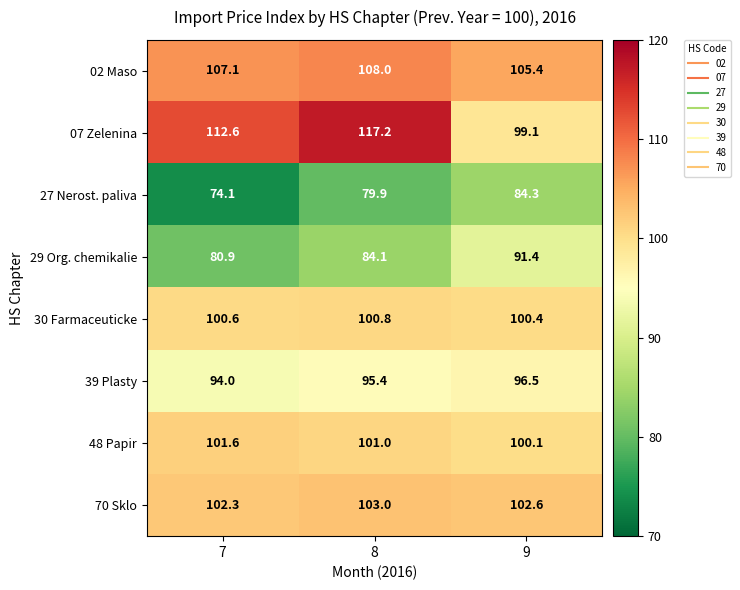

Rank the categories by 29 Org. chemikalie value from lowest to highest.

7, 8, 9